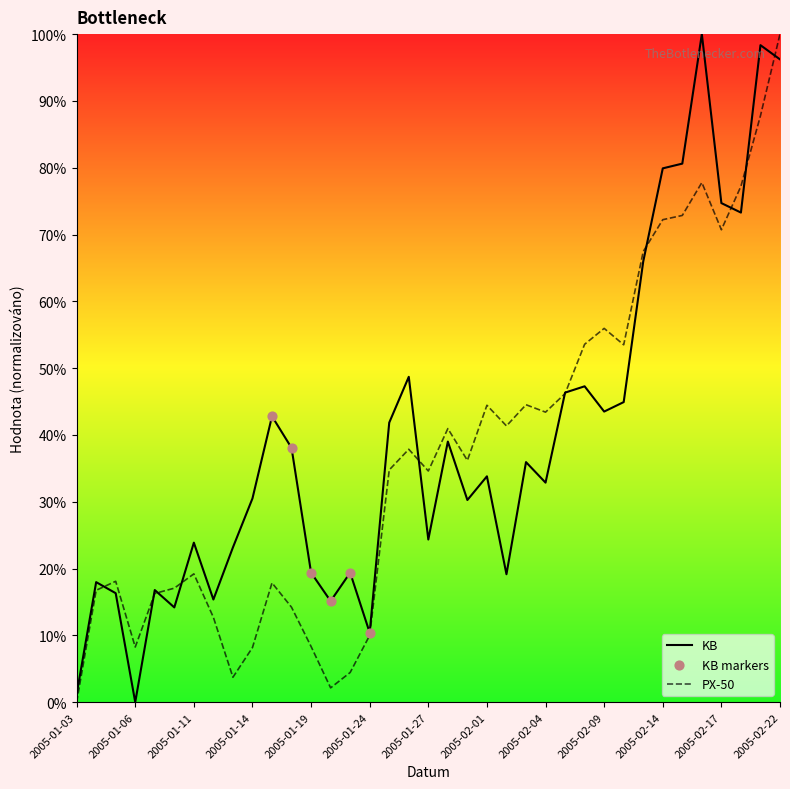

At how many categories does at least one series exceed 46?

13